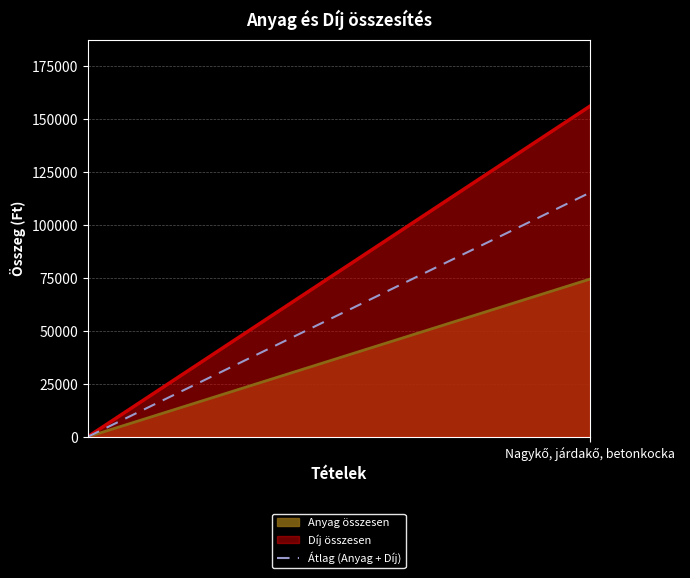

How many lines are shown in the chart?

2